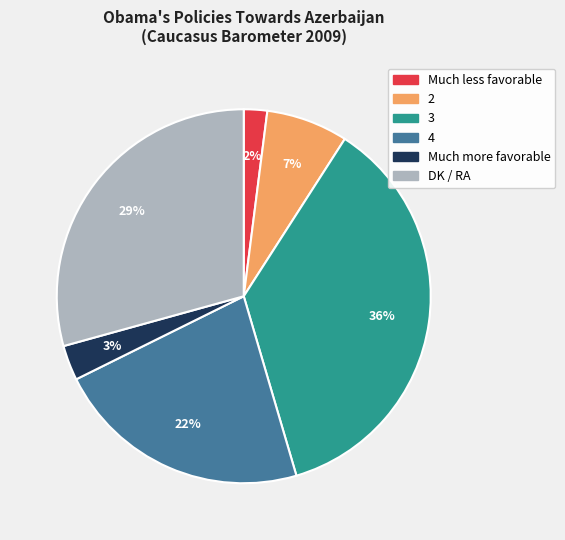

Which slice is the smallest?

Much less favorable